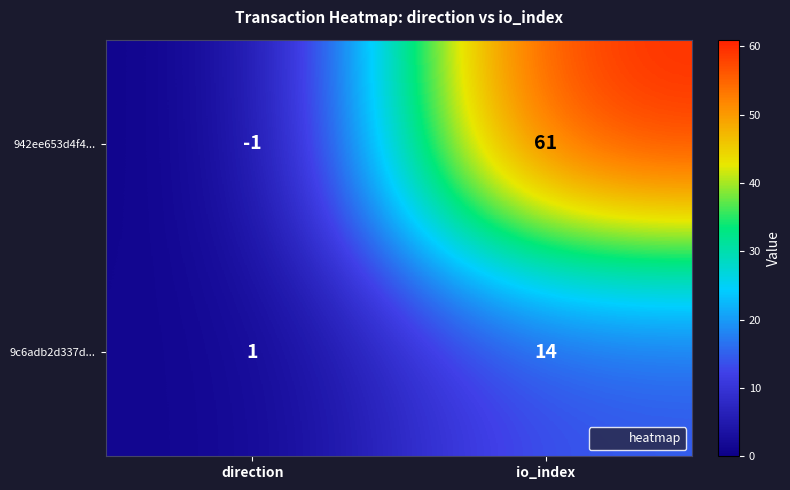

Which series changed the most between direction and io_index?

942ee653d4f4...